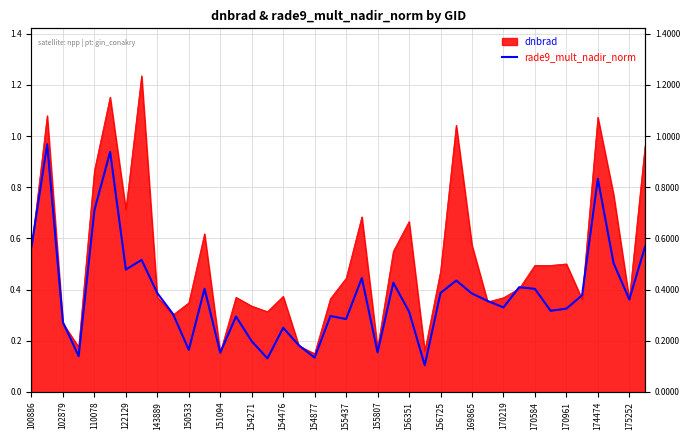

How many interior local peaks (higher than both neighbors) does the data have?

12